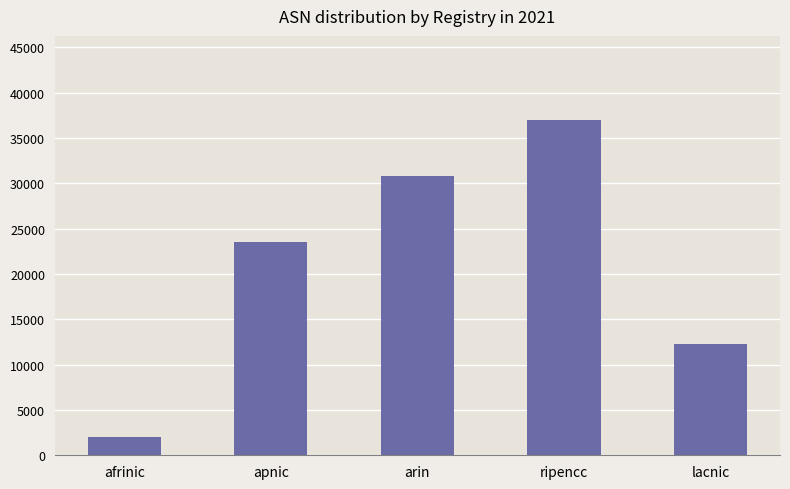

Rank the categories by value from highest to lowest.

ripencc, arin, apnic, lacnic, afrinic